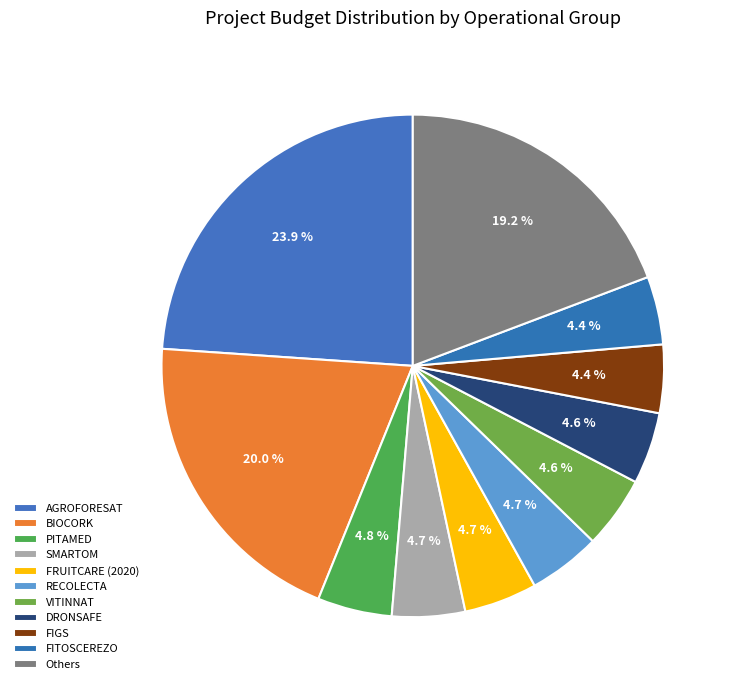

How many slices are in this pie chart?

11